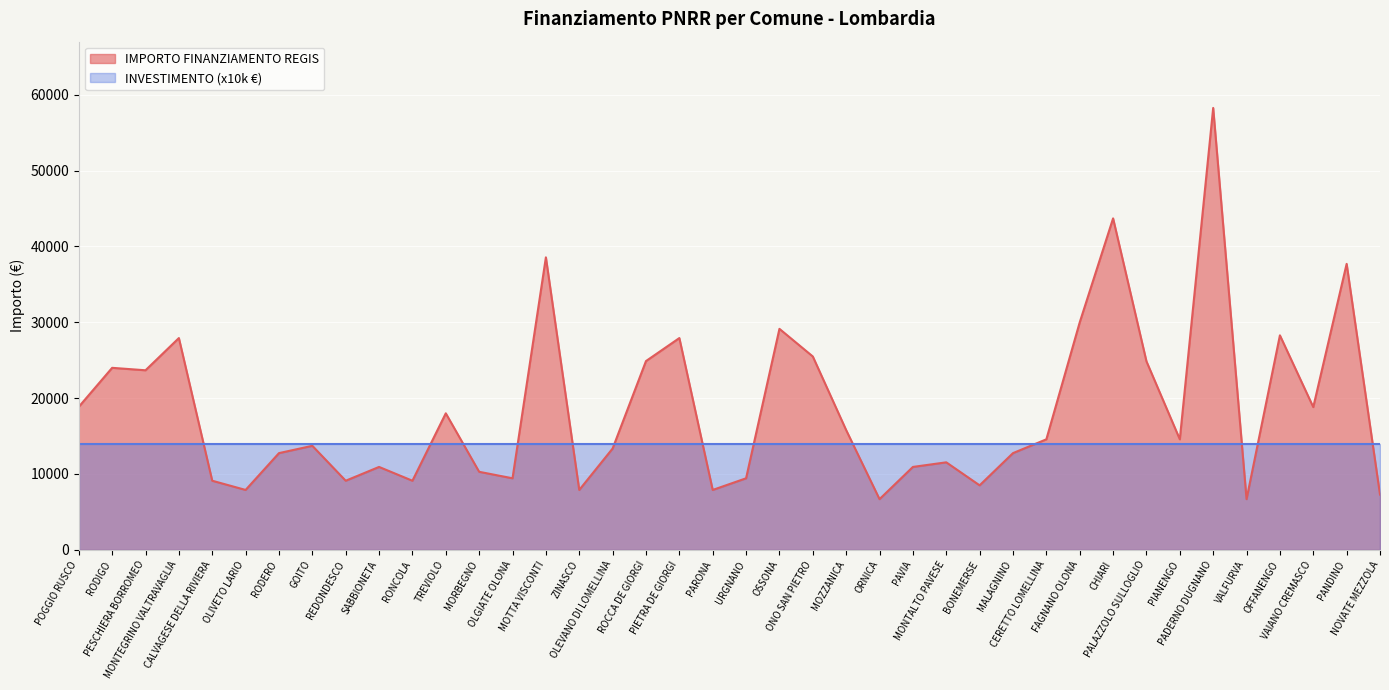

Count the number of data series in this chart.

2